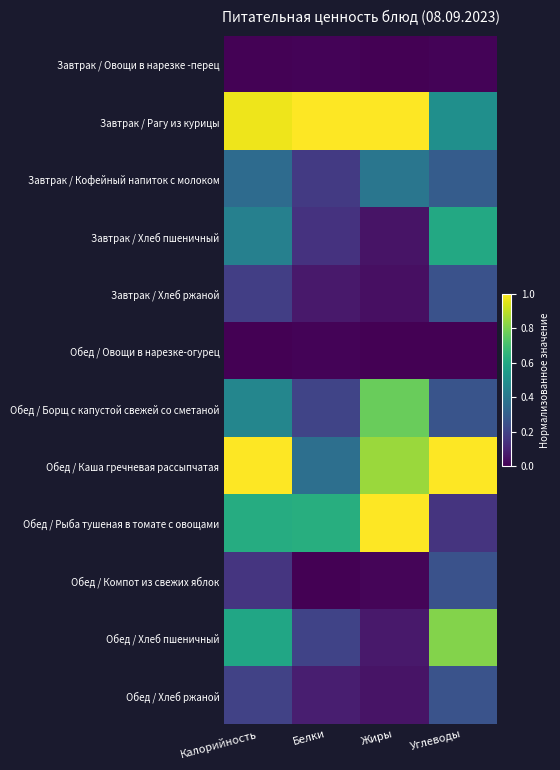

Reading right to left, what are all the values shown in this chart?

Завтрак / Овощи в нарезке -перец: Углеводы=0.0	Жиры=0.0	Белки=0.0	Калорийность=0.0
Завтрак / Рагу из курицы: Углеводы=0.5	Жиры=1.0	Белки=1.0	Калорийность=1.0
Завтрак / Кофейный напиток с молоком: Углеводы=0.3	Жиры=0.4	Белки=0.2	Калорийность=0.4
Завтрак / Хлеб пшеничный: Углеводы=0.6	Жиры=0.1	Белки=0.1	Калорийность=0.4
Завтрак / Хлеб ржаной: Углеводы=0.3	Жиры=0.0	Белки=0.1	Калорийность=0.2
Обед / Овощи в нарезке-огурец: Углеводы=0.0	Жиры=0.0	Белки=0.0	Калорийность=0.0
Обед / Борщ с капустой свежей со сметаной: Углеводы=0.3	Жиры=0.8	Белки=0.2	Калорийность=0.5
Обед / Каша гречневая рассыпчатая: Углеводы=1.0	Жиры=0.9	Белки=0.4	Калорийность=1.0
Обед / Рыба тушеная в томате с овощами: Углеводы=0.1	Жиры=1.0	Белки=0.6	Калорийность=0.6
Обед / Компот из свежих яблок: Углеводы=0.3	Жиры=0.0	Белки=0.0	Калорийность=0.2
Обед / Хлеб пшеничный: Углеводы=0.8	Жиры=0.1	Белки=0.2	Калорийность=0.6
Обед / Хлеб ржаной: Углеводы=0.3	Жиры=0.1	Белки=0.1	Калорийность=0.2